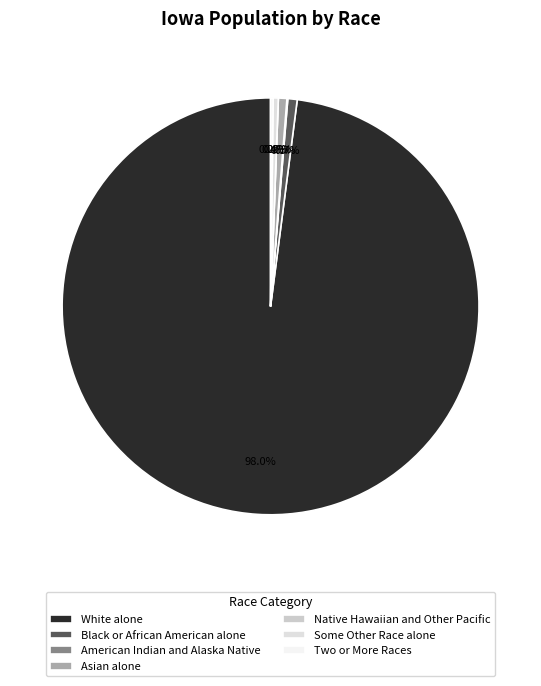

True or false: Native Hawaiian and Other Pacific accounts for 0% of the total.

True